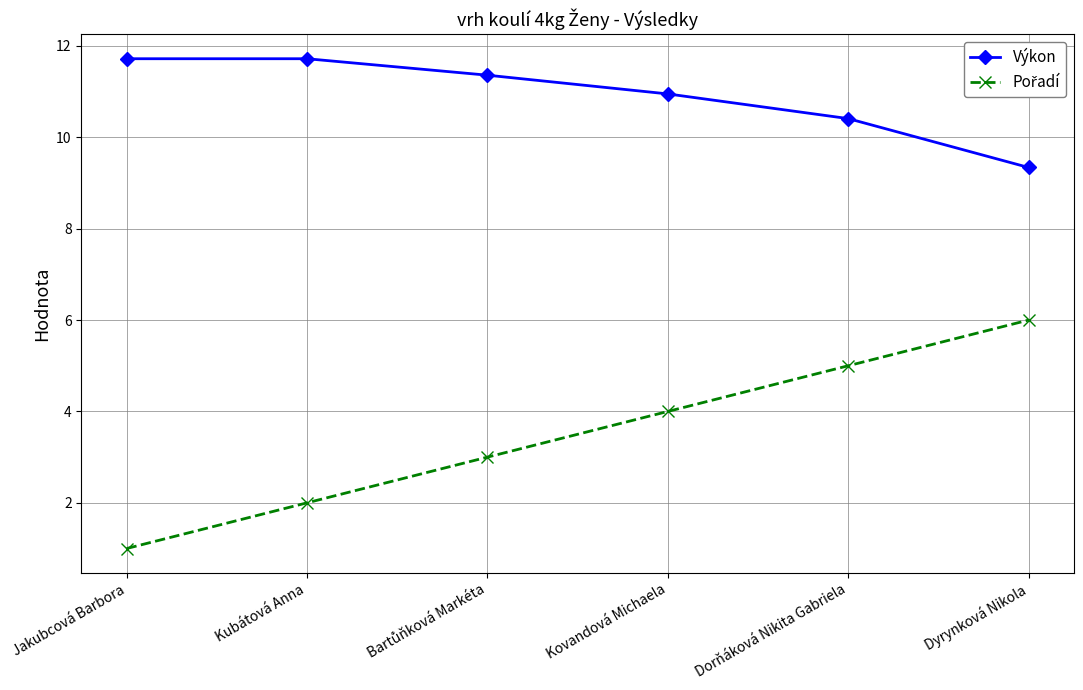

Is this an area chart (filled region under the line)?

No